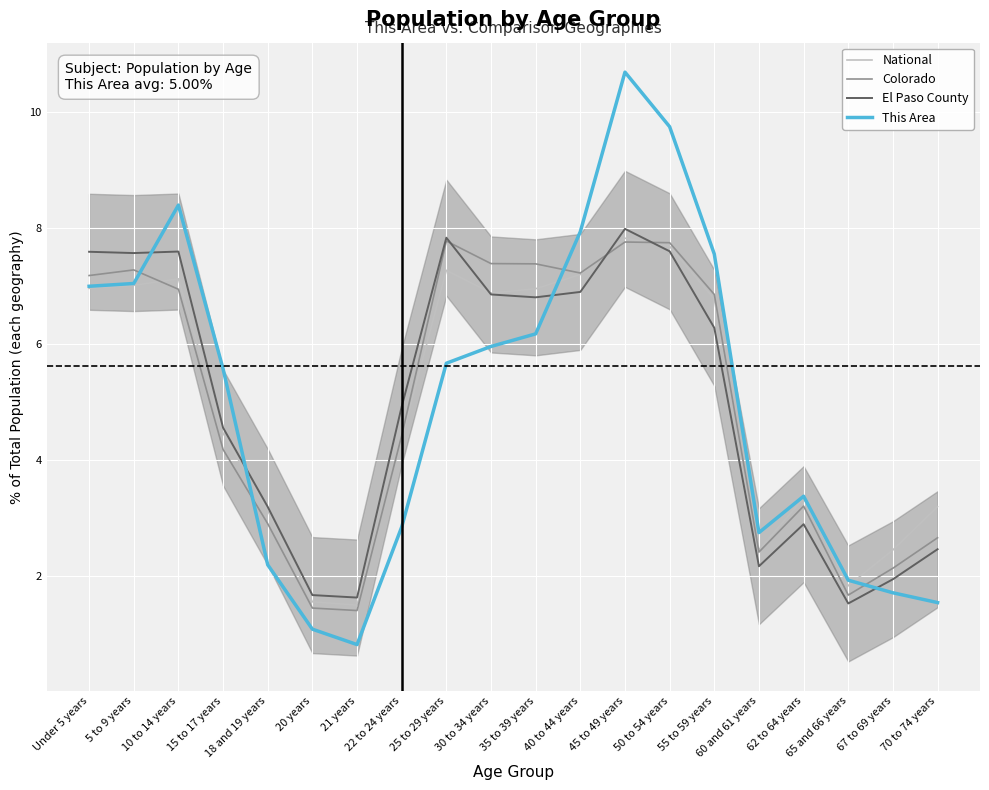

At which label does El Paso County reach its minimum?

65 and 66 years